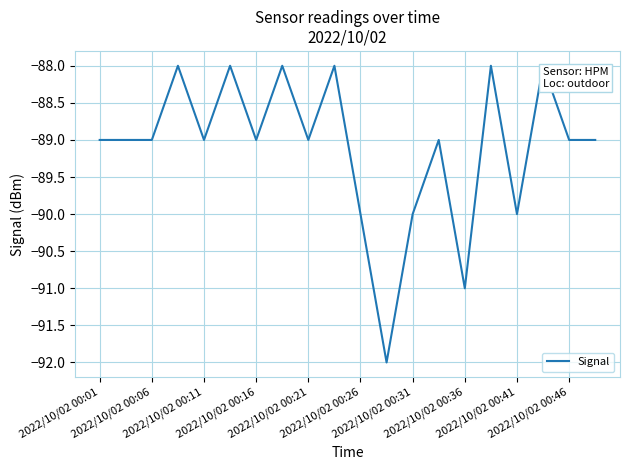

What is the difference between the maximum and minimum values?

4